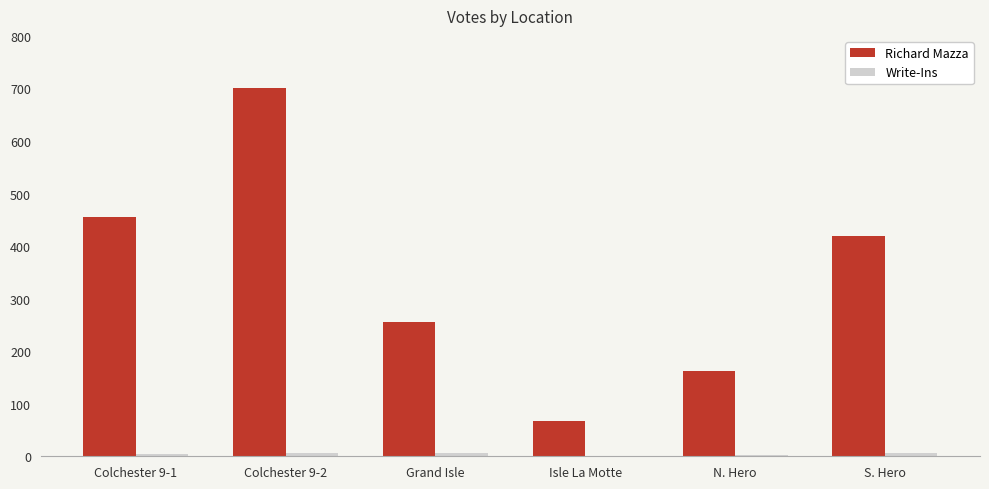

Which category has the highest value across all series?

Colchester 9-2